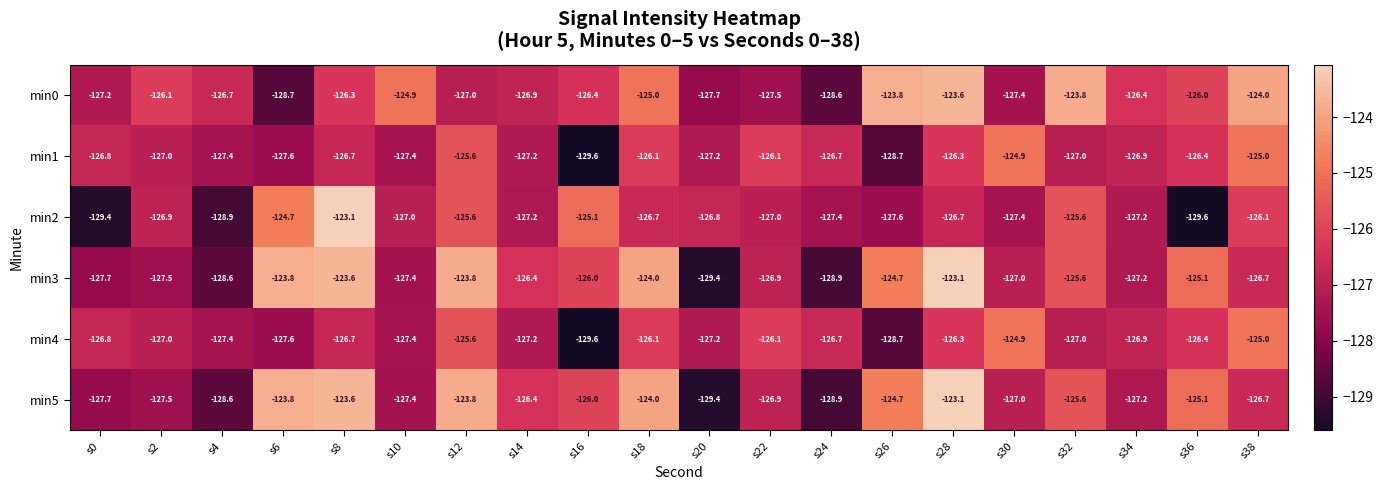

Is the value of min0 at s4 greater than the value of min3 at s4?

Yes